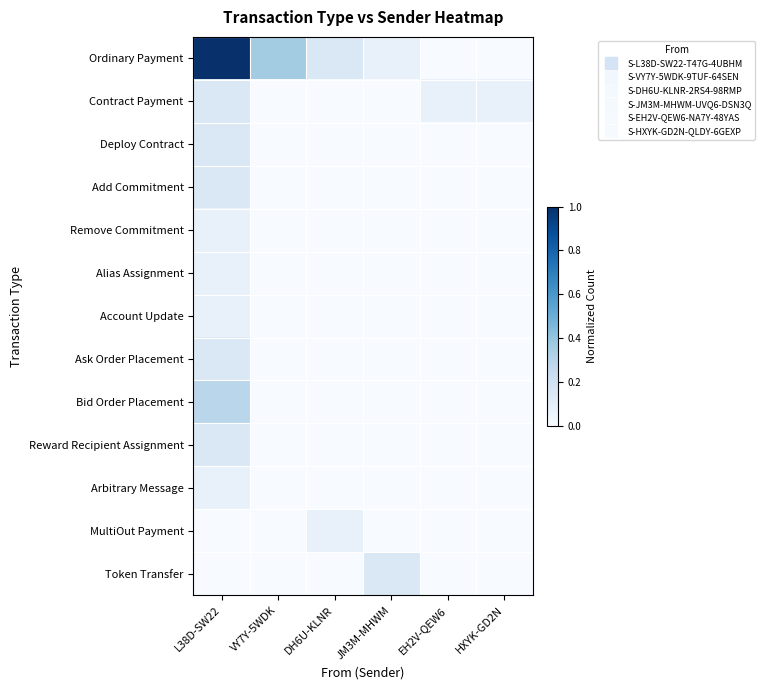

Reading right to left, list all the values displayed in this chart.

Ordinary Payment: HXYK-GD2N=0.0	EH2V-QEW6=0.0	JM3M-MHWM=0.1	DH6U-KLNR=0.1	VY7Y-5WDK=0.4	L38D-SW22=1.0
Contract Payment: HXYK-GD2N=0.1	EH2V-QEW6=0.1	JM3M-MHWM=0.0	DH6U-KLNR=0.0	VY7Y-5WDK=0.0	L38D-SW22=0.1
Deploy Contract: HXYK-GD2N=0.0	EH2V-QEW6=0.0	JM3M-MHWM=0.0	DH6U-KLNR=0.0	VY7Y-5WDK=0.0	L38D-SW22=0.1
Add Commitment: HXYK-GD2N=0.0	EH2V-QEW6=0.0	JM3M-MHWM=0.0	DH6U-KLNR=0.0	VY7Y-5WDK=0.0	L38D-SW22=0.1
Remove Commitment: HXYK-GD2N=0.0	EH2V-QEW6=0.0	JM3M-MHWM=0.0	DH6U-KLNR=0.0	VY7Y-5WDK=0.0	L38D-SW22=0.1
Alias Assignment: HXYK-GD2N=0.0	EH2V-QEW6=0.0	JM3M-MHWM=0.0	DH6U-KLNR=0.0	VY7Y-5WDK=0.0	L38D-SW22=0.1
Account Update: HXYK-GD2N=0.0	EH2V-QEW6=0.0	JM3M-MHWM=0.0	DH6U-KLNR=0.0	VY7Y-5WDK=0.0	L38D-SW22=0.1
Ask Order Placement: HXYK-GD2N=0.0	EH2V-QEW6=0.0	JM3M-MHWM=0.0	DH6U-KLNR=0.0	VY7Y-5WDK=0.0	L38D-SW22=0.1
Bid Order Placement: HXYK-GD2N=0.0	EH2V-QEW6=0.0	JM3M-MHWM=0.0	DH6U-KLNR=0.0	VY7Y-5WDK=0.0	L38D-SW22=0.3
Reward Recipient Assignment: HXYK-GD2N=0.0	EH2V-QEW6=0.0	JM3M-MHWM=0.0	DH6U-KLNR=0.0	VY7Y-5WDK=0.0	L38D-SW22=0.1
Arbitrary Message: HXYK-GD2N=0.0	EH2V-QEW6=0.0	JM3M-MHWM=0.0	DH6U-KLNR=0.0	VY7Y-5WDK=0.0	L38D-SW22=0.1
MultiOut Payment: HXYK-GD2N=0.0	EH2V-QEW6=0.0	JM3M-MHWM=0.0	DH6U-KLNR=0.1	VY7Y-5WDK=0.0	L38D-SW22=0.0
Token Transfer: HXYK-GD2N=0.0	EH2V-QEW6=0.0	JM3M-MHWM=0.1	DH6U-KLNR=0.0	VY7Y-5WDK=0.0	L38D-SW22=0.0